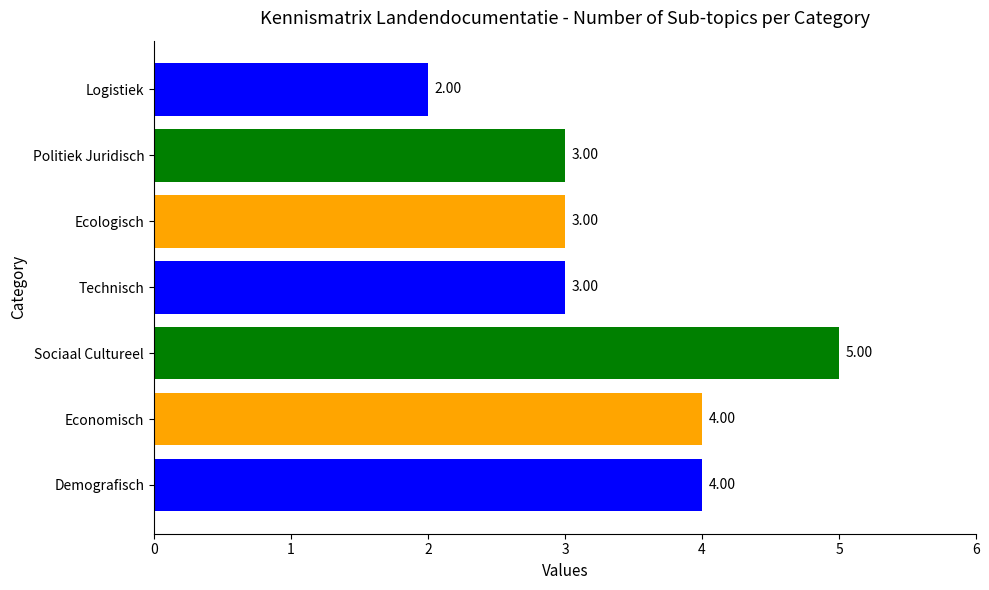

What is the difference between the maximum and minimum values?

3